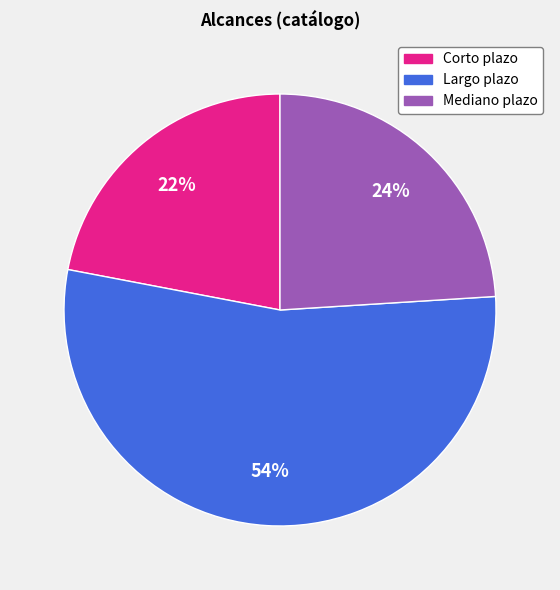

What is the ratio of the value at Corto plazo to the value at Mediano plazo?

0.9